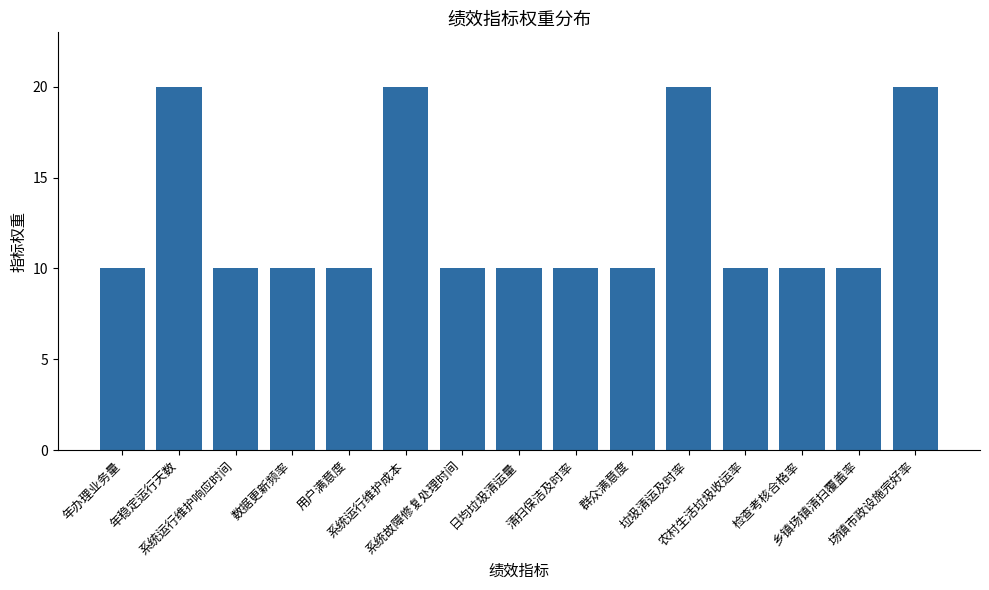

What is the sum of all values?

190